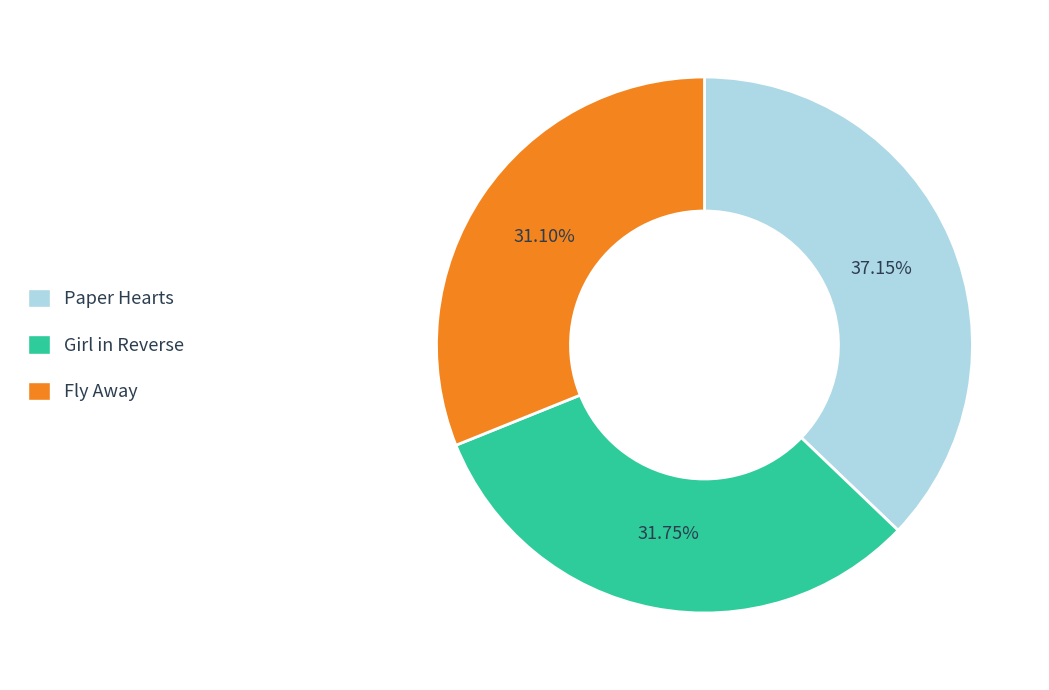

To the nearest percent, what portion does Paper Hearts represent?

37%